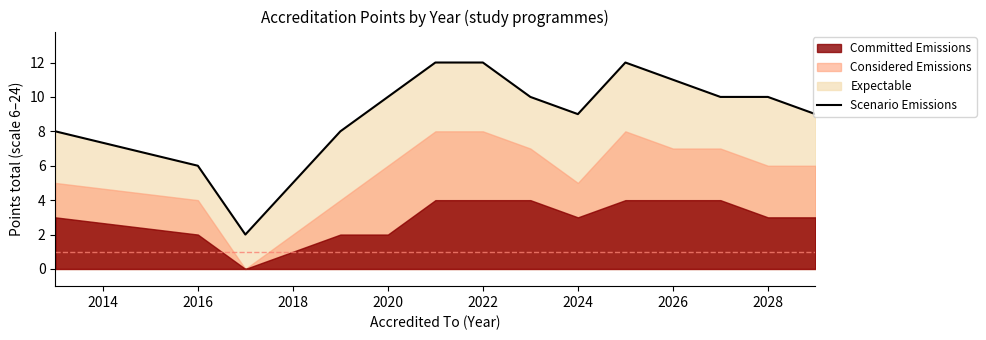

Which category has the highest value across all series?

2022